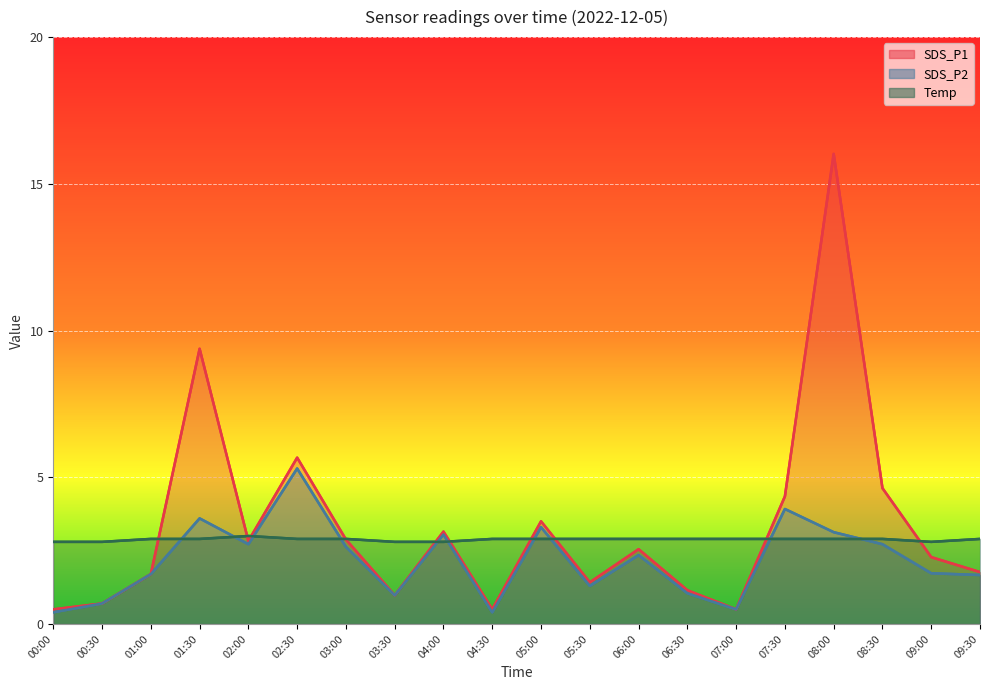

How many lines are shown in the chart?

3